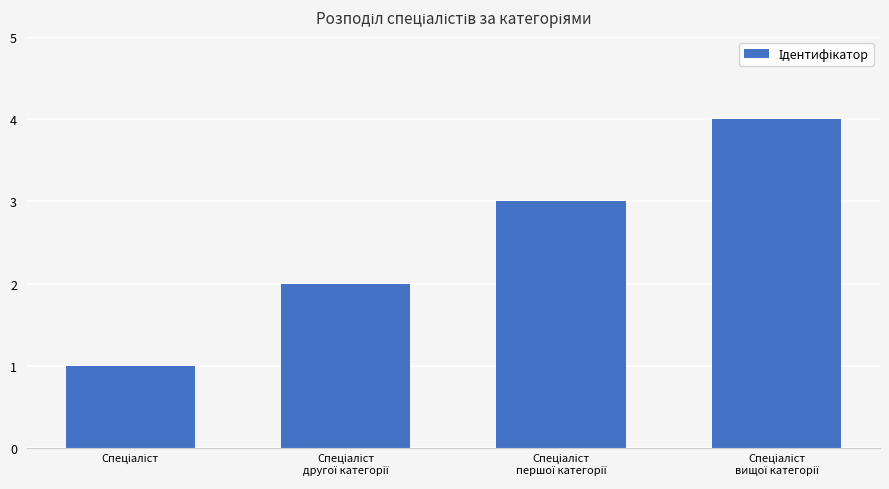

What is the greatest value displayed?

4